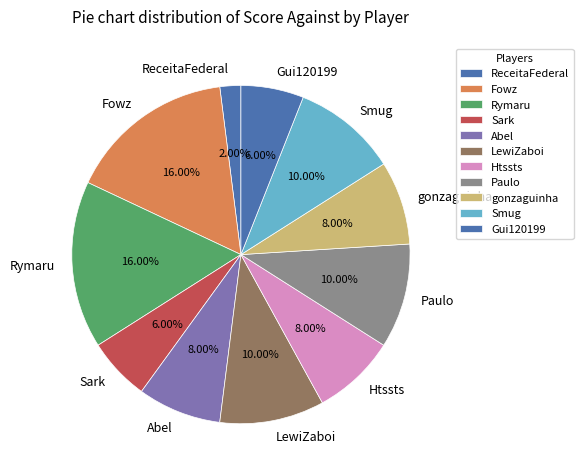

Do Sark and gonzaguinha together represent more than half of the pie?

No